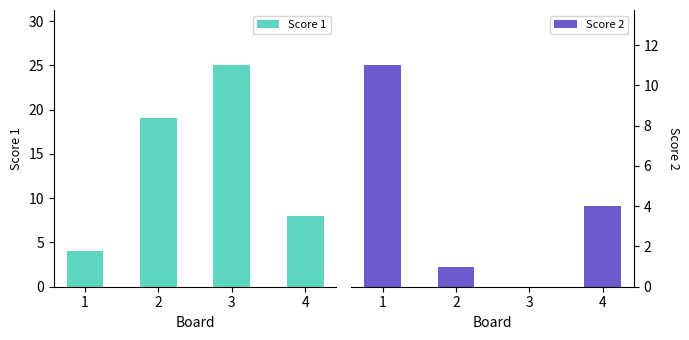

Which category has the highest value across all series?

3